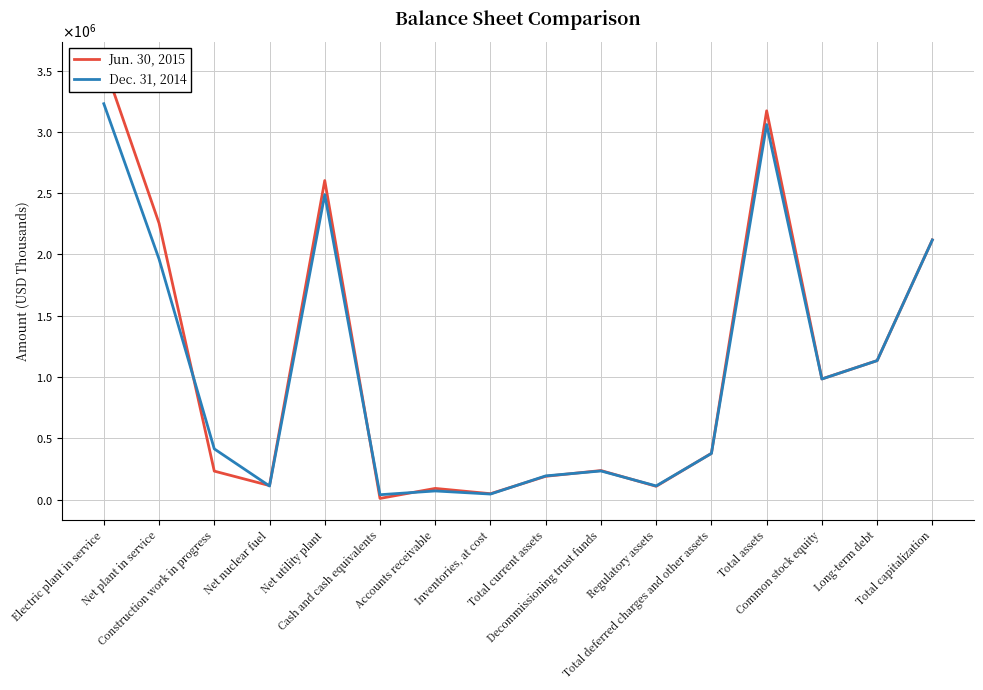

At which label is Dec. 31, 2014 closest to 1634879?

Net plant in service